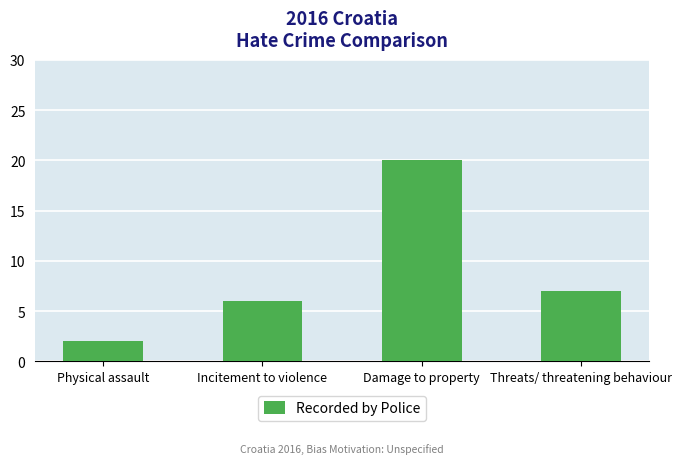

Rank the categories by value from lowest to highest.

Physical assault, Incitement to violence, Threats/ threatening behaviour, Damage to property